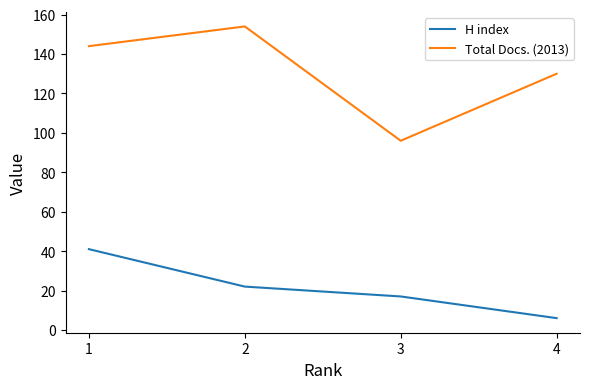

True or false: H index has a value of 32 at 2.

False